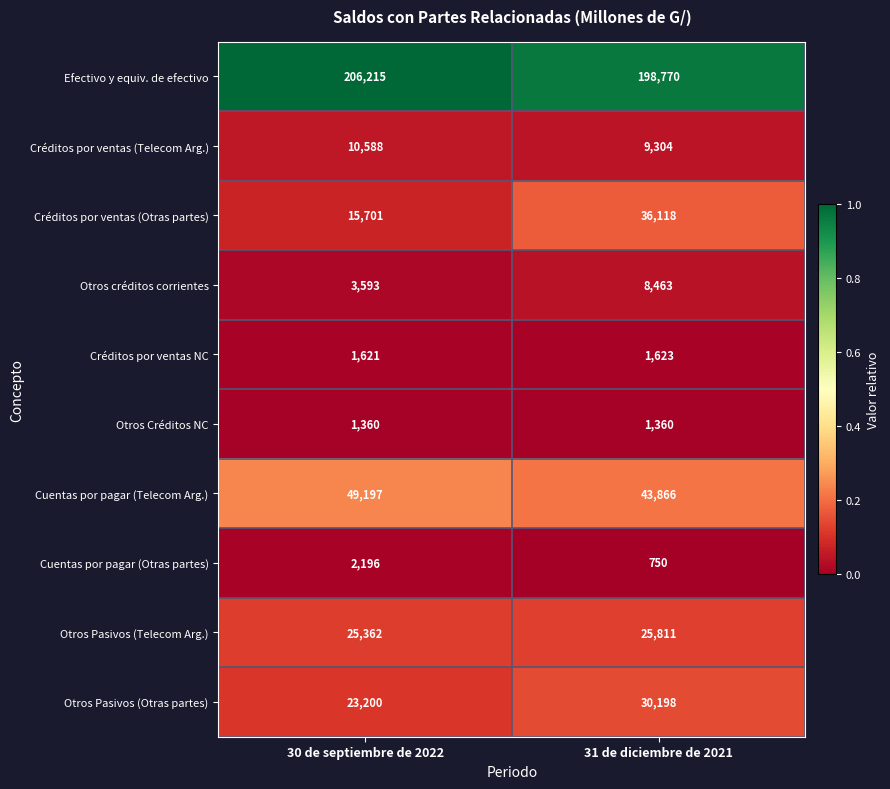

What is the difference between the highest and lowest values at 30 de septiembre de 2022?

204855